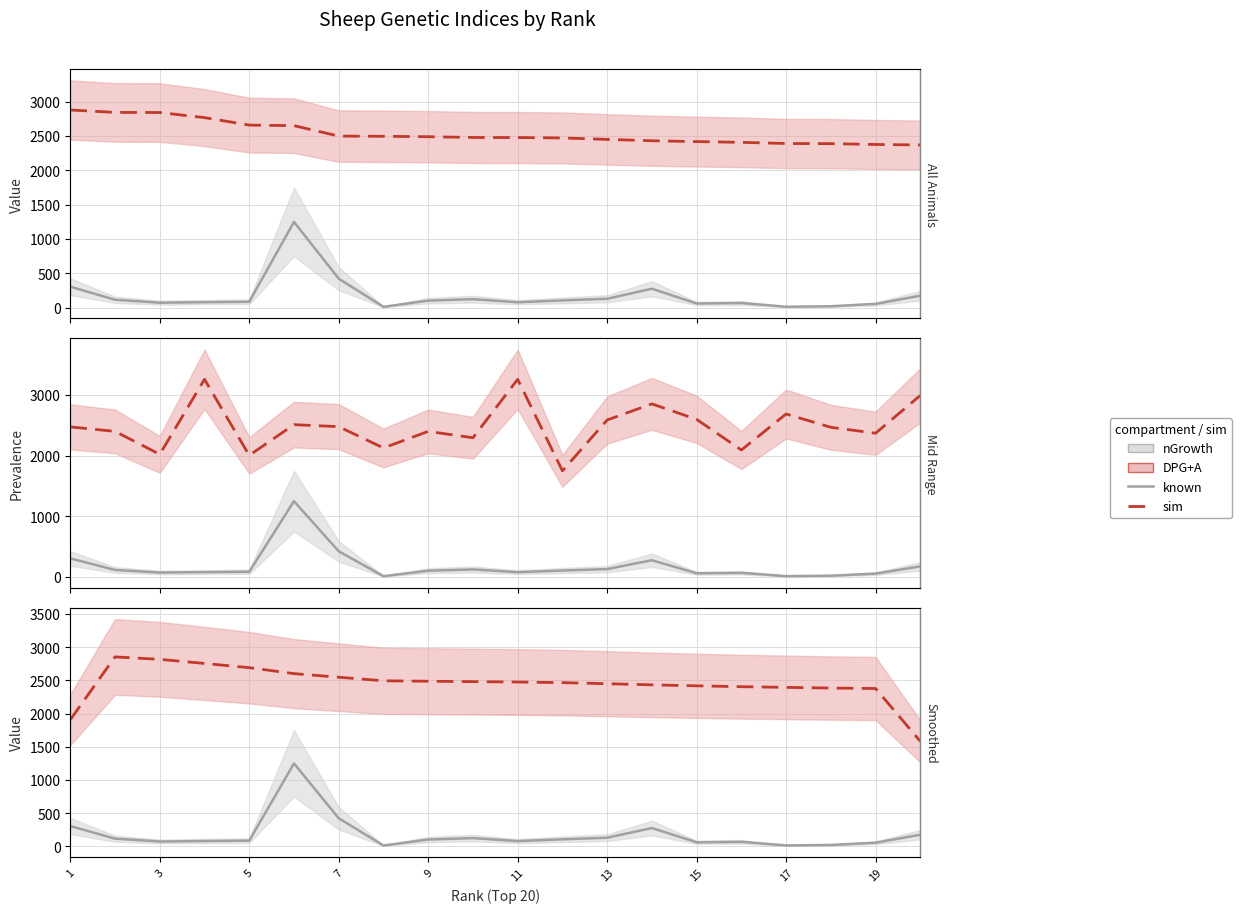

At which label does DPG+A reach its peak?

1